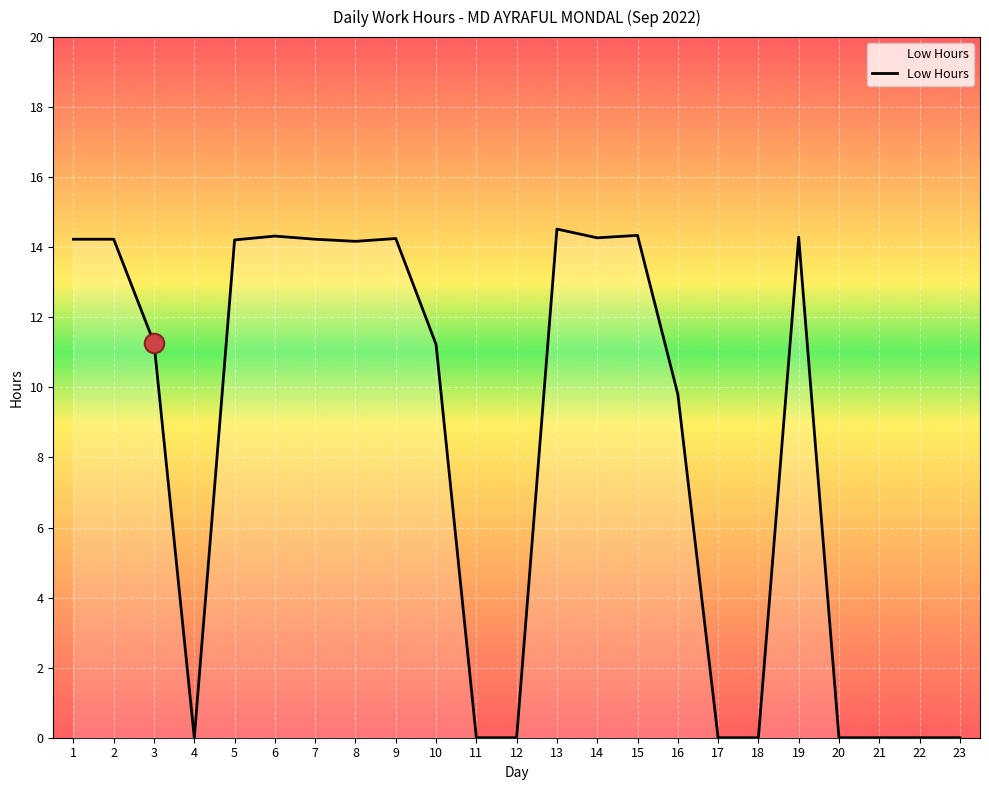

How many categories are shown in the chart?

23